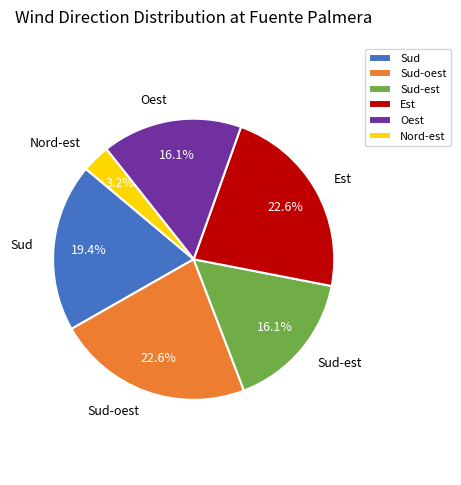

Approximately how many times larger is the value at Sud-est compared to Nord-est?

5.0